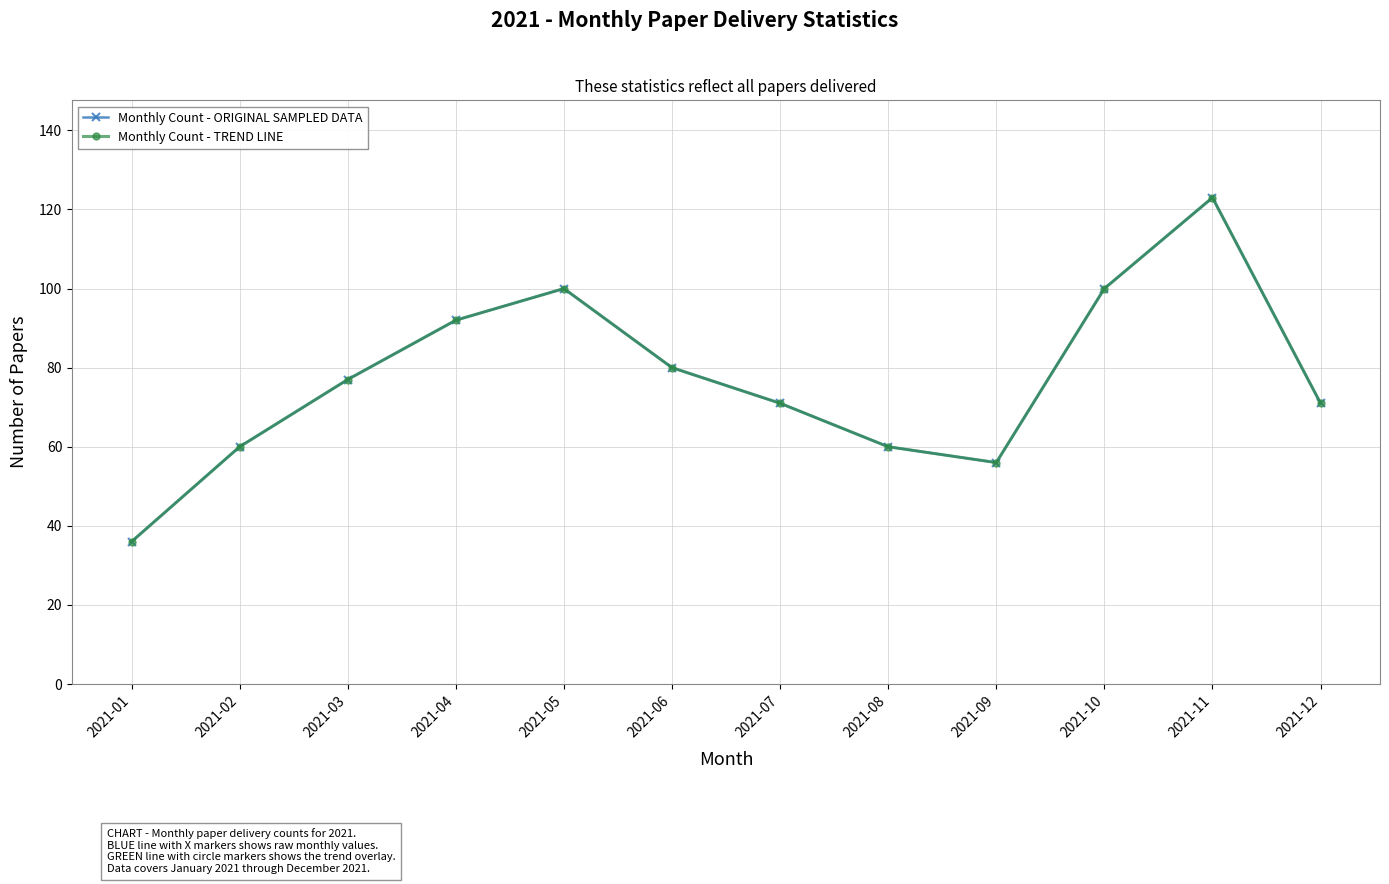

Is this an area chart (filled region under the line)?

No